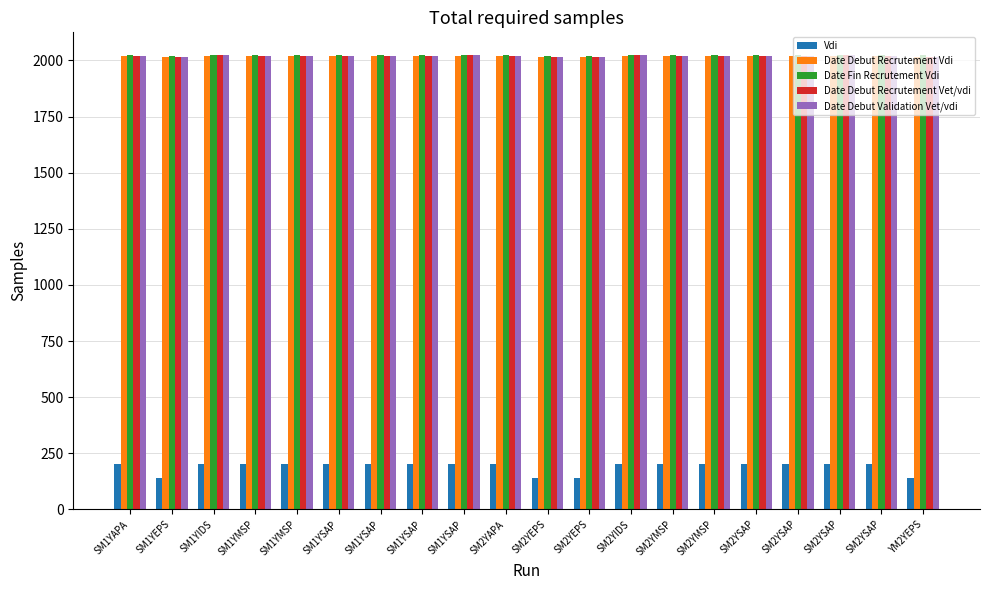

What are all the series names shown in the legend?

Vdi, Date Debut Recrutement Vdi, Date Fin Recrutement Vdi, Date Debut Recrutement Vet/vdi, Date Debut Validation Vet/vdi